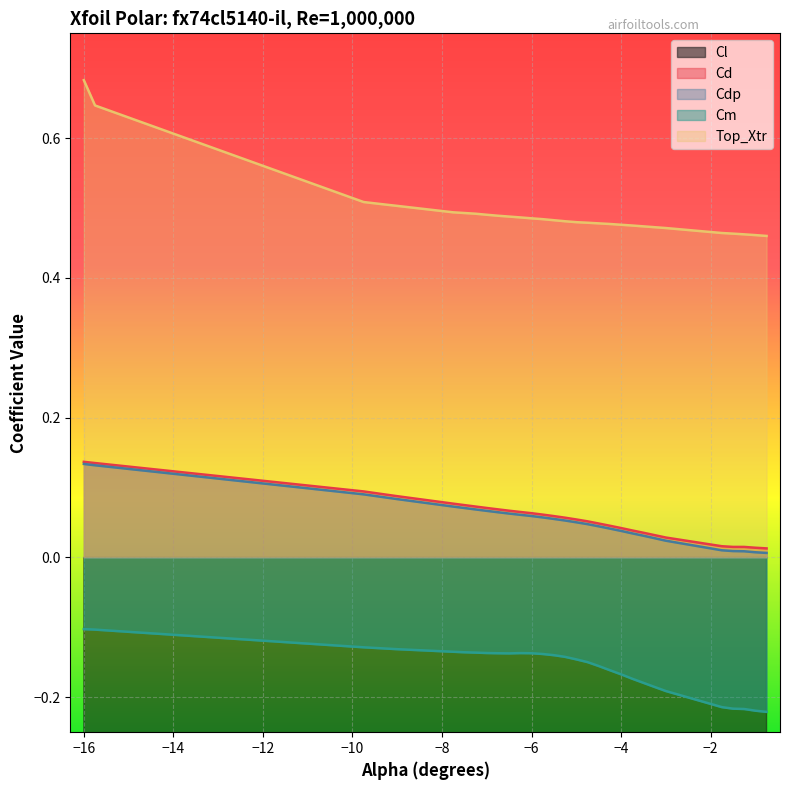

Is it true that Cm equals -0.1 at −16?

True